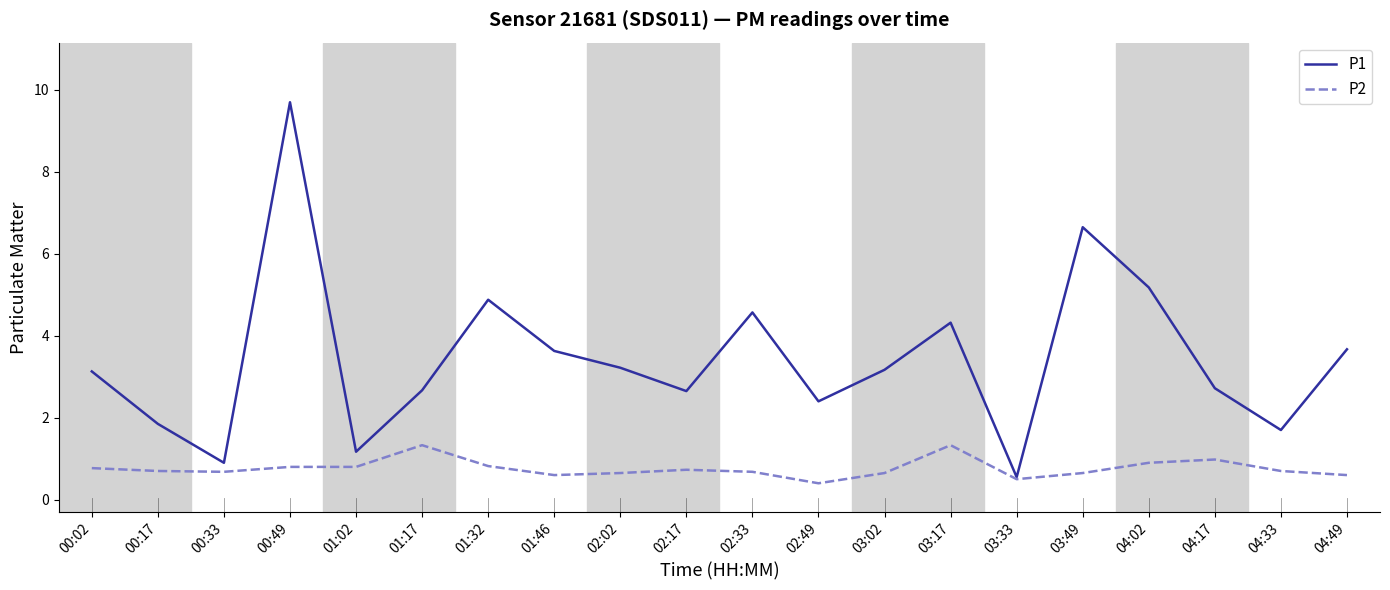

Rank the series at 02:02 from lowest to highest value.

P2, P1